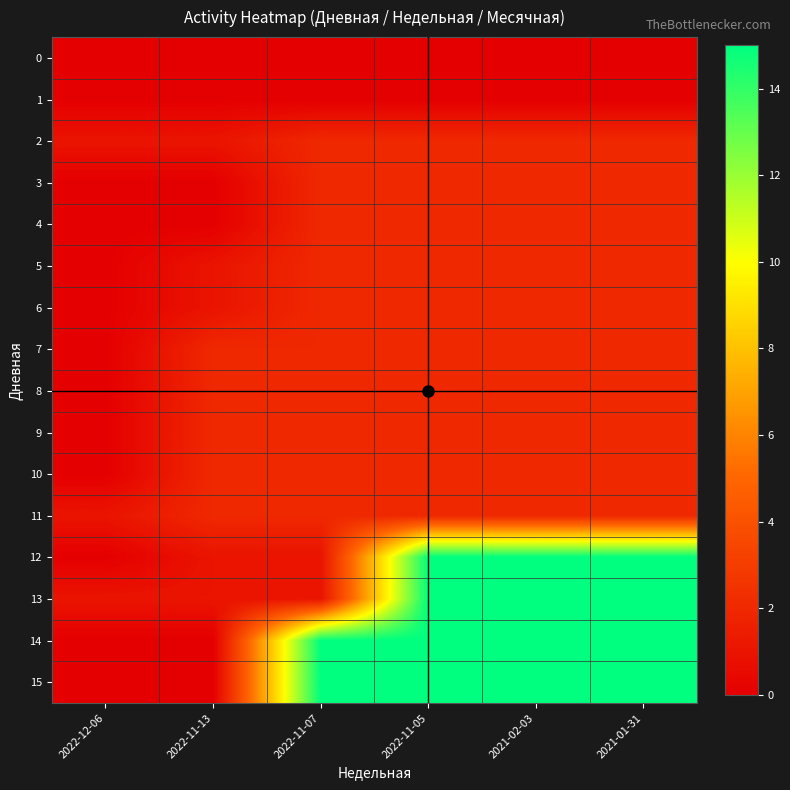

Reading right to left, extract all data points from this chart.

0: 2021-01-31=0	2021-02-03=0	2022-11-05=0	2022-11-07=0	2022-11-13=0	2022-12-06=0
1: 2021-01-31=0	2021-02-03=0	2022-11-05=0	2022-11-07=0	2022-11-13=0	2022-12-06=0
2: 2021-01-31=2	2021-02-03=2	2022-11-05=2	2022-11-07=2	2022-11-13=1	2022-12-06=1
3: 2021-01-31=2	2021-02-03=2	2022-11-05=2	2022-11-07=2	2022-11-13=0	2022-12-06=0
4: 2021-01-31=2	2021-02-03=2	2022-11-05=2	2022-11-07=2	2022-11-13=0	2022-12-06=0
5: 2021-01-31=2	2021-02-03=2	2022-11-05=2	2022-11-07=2	2022-11-13=1	2022-12-06=0
6: 2021-01-31=2	2021-02-03=2	2022-11-05=2	2022-11-07=2	2022-11-13=1	2022-12-06=0
7: 2021-01-31=2	2021-02-03=2	2022-11-05=2	2022-11-07=2	2022-11-13=2	2022-12-06=0
8: 2021-01-31=2	2021-02-03=2	2022-11-05=2	2022-11-07=2	2022-11-13=2	2022-12-06=0
9: 2021-01-31=2	2021-02-03=2	2022-11-05=2	2022-11-07=2	2022-11-13=2	2022-12-06=0
10: 2021-01-31=2	2021-02-03=2	2022-11-05=2	2022-11-07=2	2022-11-13=2	2022-12-06=0
11: 2021-01-31=2	2021-02-03=2	2022-11-05=2	2022-11-07=2	2022-11-13=2	2022-12-06=1
12: 2021-01-31=15	2021-02-03=15	2022-11-05=15	2022-11-07=1	2022-11-13=1	2022-12-06=0
13: 2021-01-31=15	2021-02-03=15	2022-11-05=15	2022-11-07=1	2022-11-13=1	2022-12-06=1
14: 2021-01-31=15	2021-02-03=15	2022-11-05=15	2022-11-07=15	2022-11-13=0	2022-12-06=0
15: 2021-01-31=15	2021-02-03=15	2022-11-05=15	2022-11-07=15	2022-11-13=0	2022-12-06=0